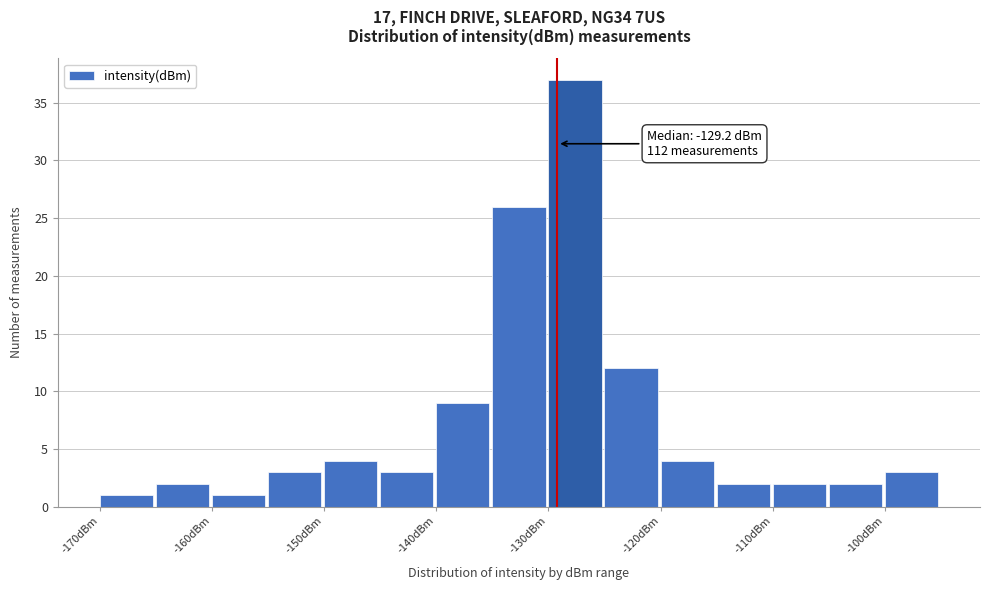

Over which range of the x-axis is the bar tallest?

-130 to -125